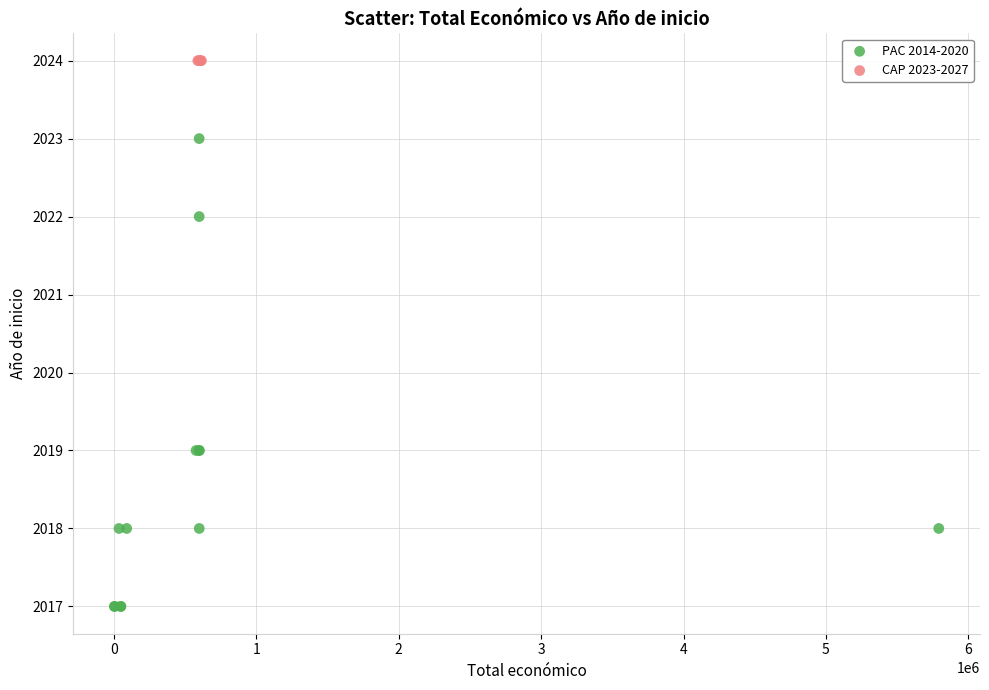

Which series reaches the minimum Y coordinate?

PAC 2014-2020